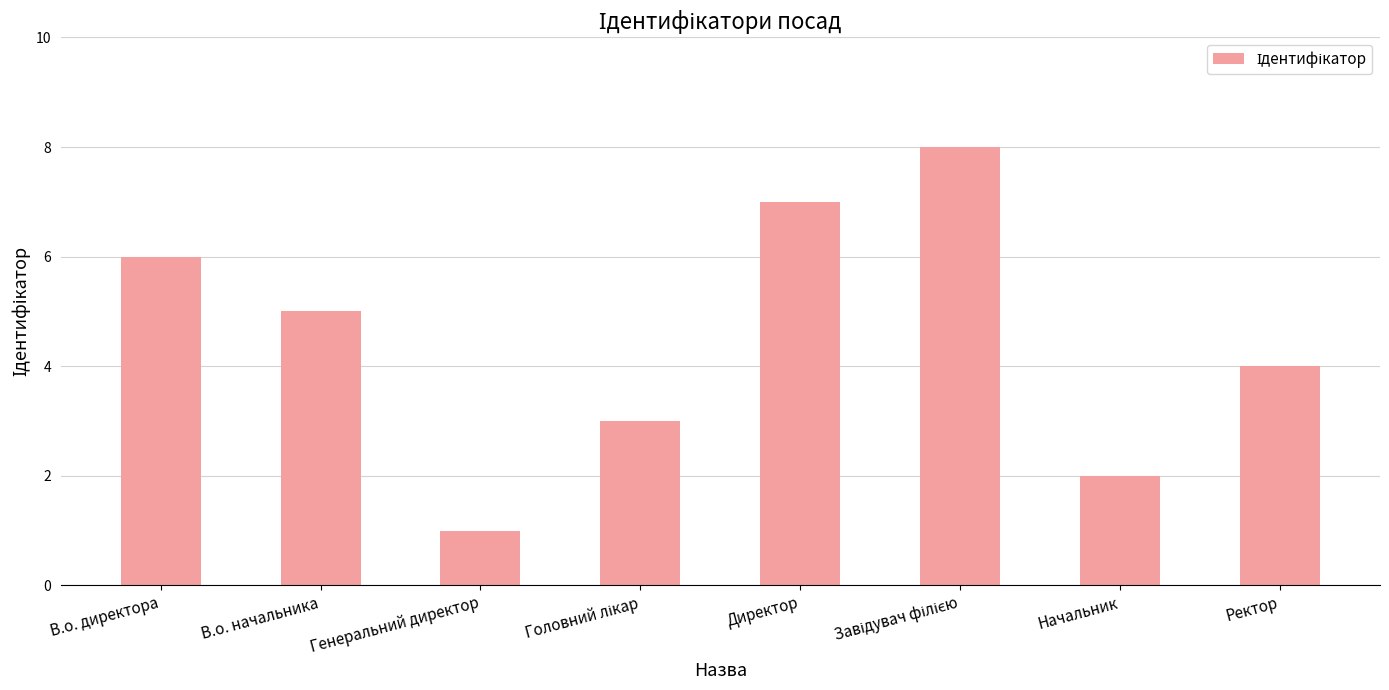

The value at Ректор is 6. True or false?

False